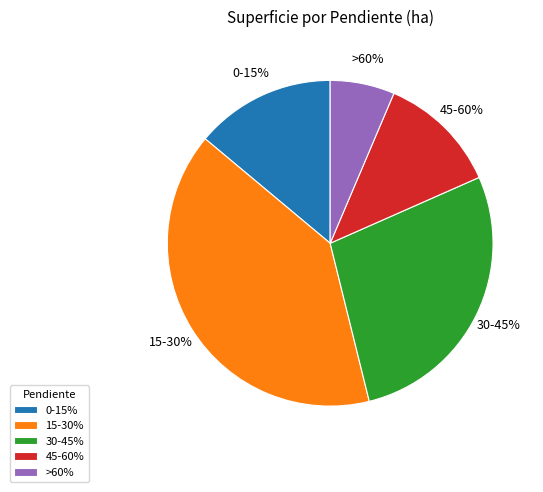

Is it true that >60% is 6% of the pie?

True